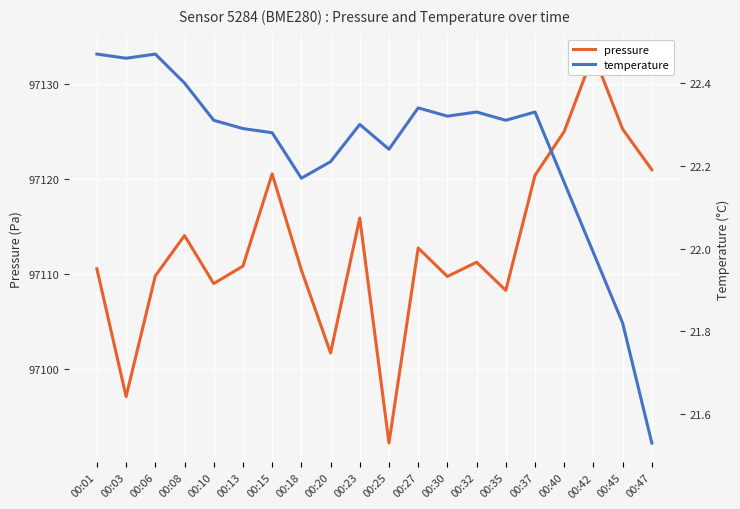

True or false: pressure has more than 1 interior local peaks.

True